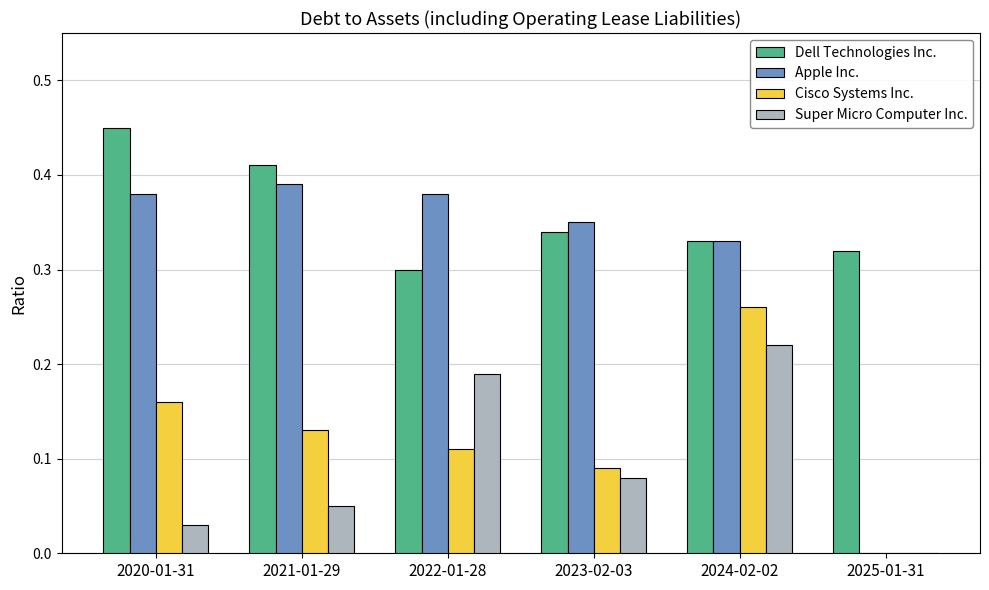

What is the sum of all Super Micro Computer Inc. values?

0.6